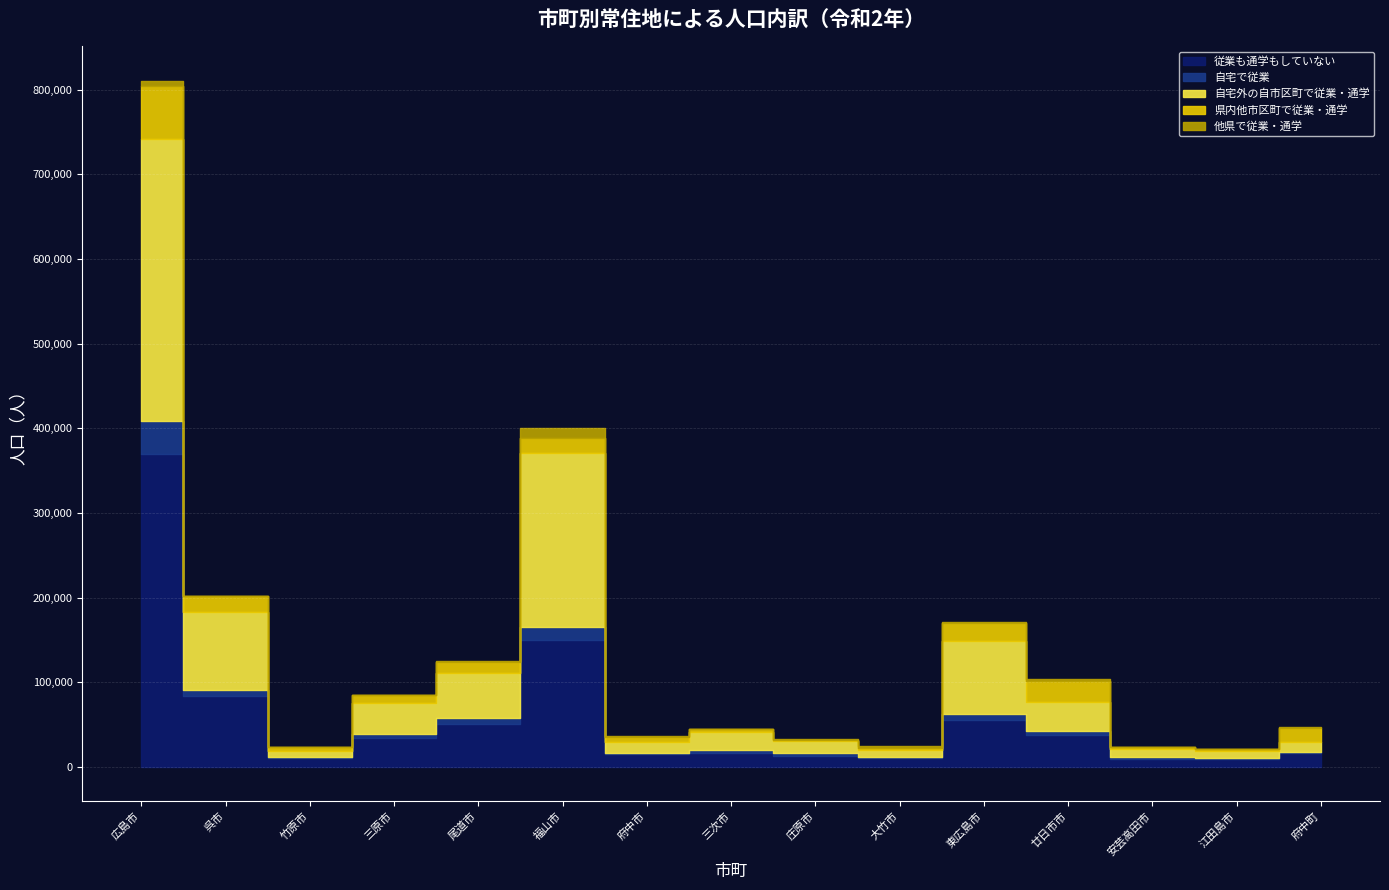

How many values in the 自宅で従業 series exceed 3660?

7